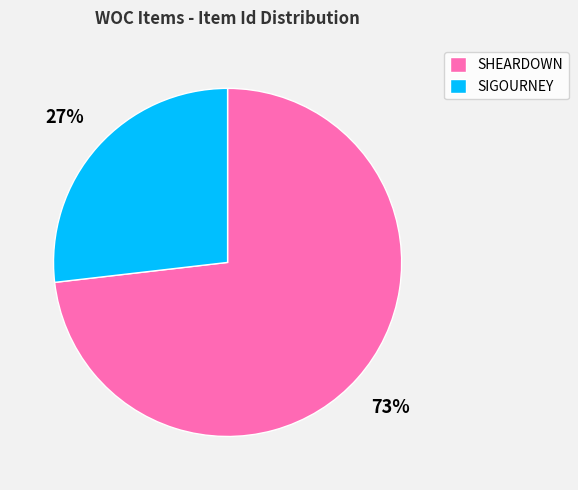

The SIGOURNEY slice represents 21% of the pie. True or false?

False